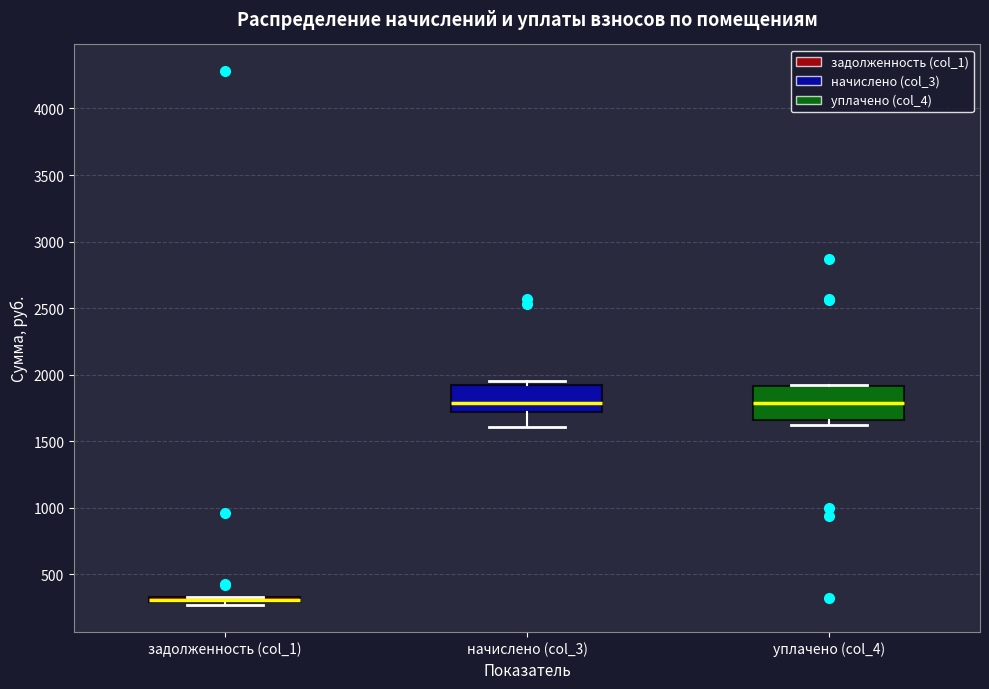

Which box is the tallest, from its lower edge to its upper edge?

уплачено (col_4)